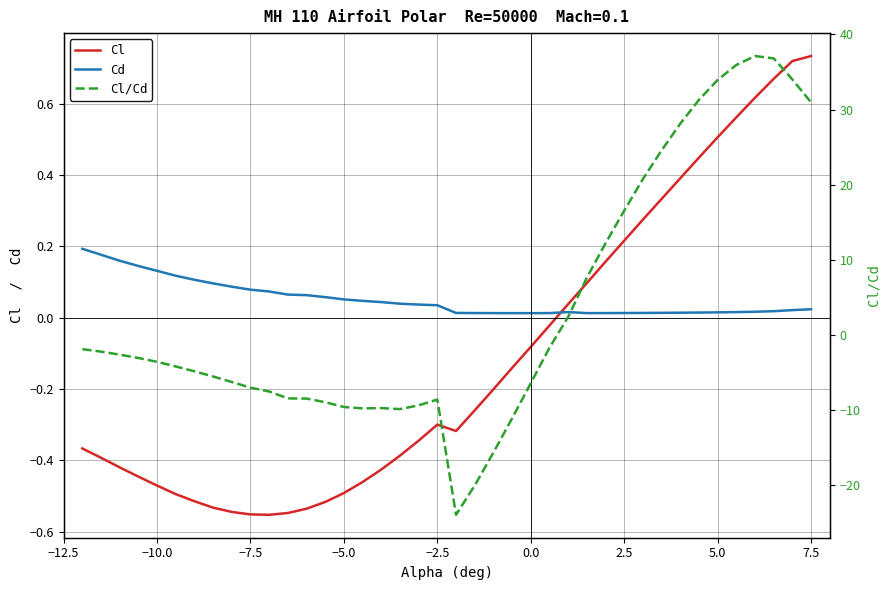

How many interior local valleys does the Cl series have?

2